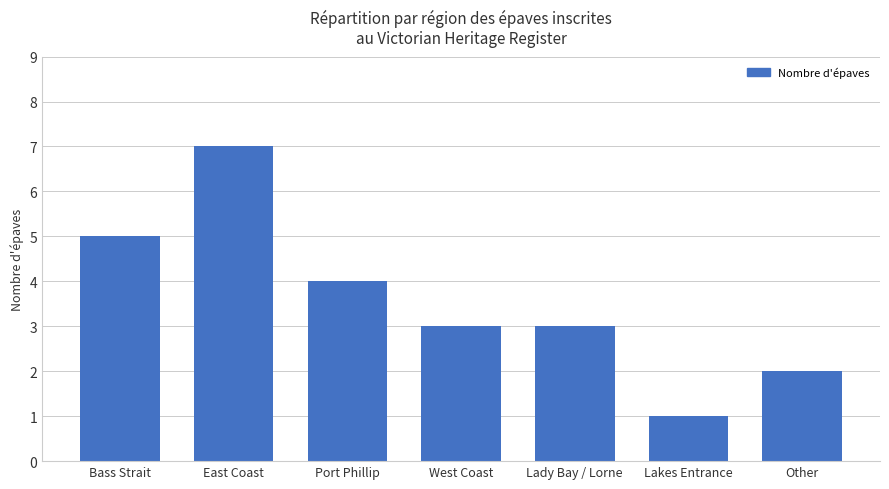

Which has a higher value, East Coast or Port Phillip?

East Coast